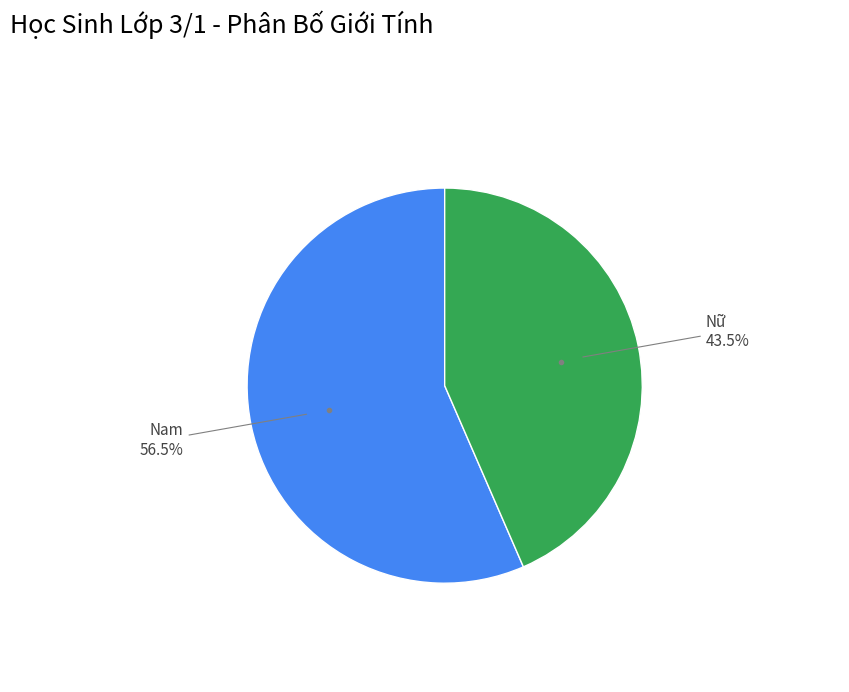

The Nữ slice represents 36% of the pie. True or false?

False